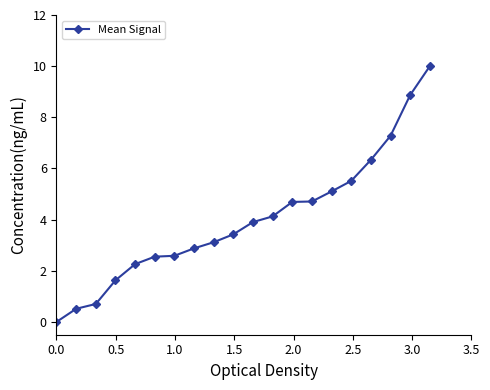

What is the average value?

4.0